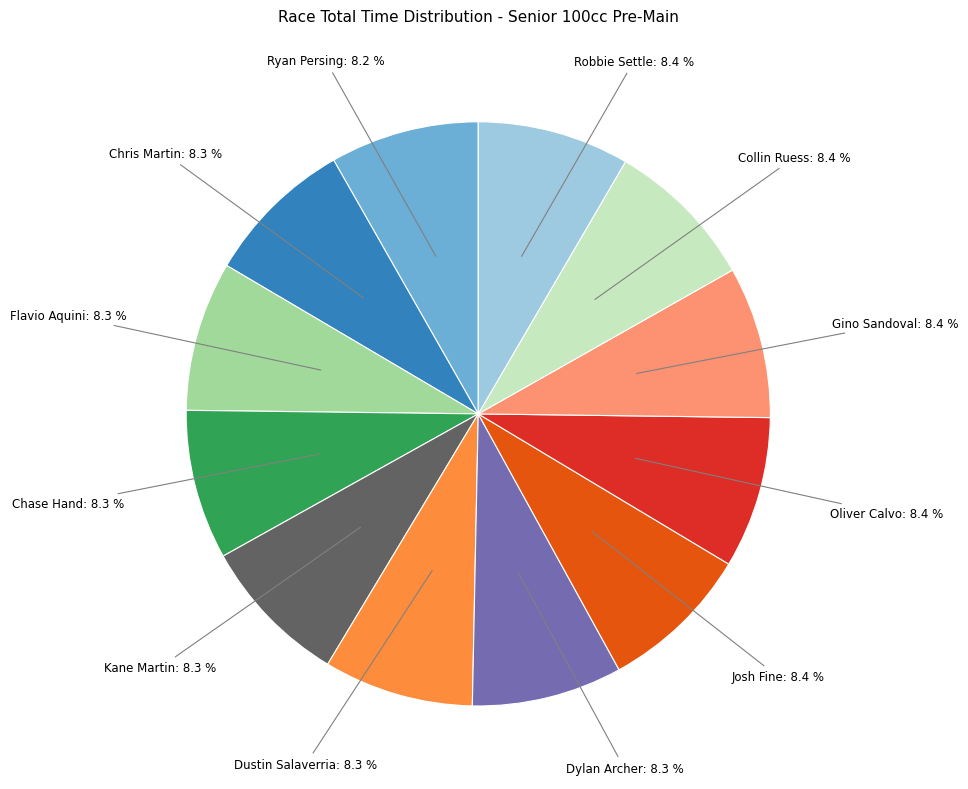

Count the number of slices in the pie.

12